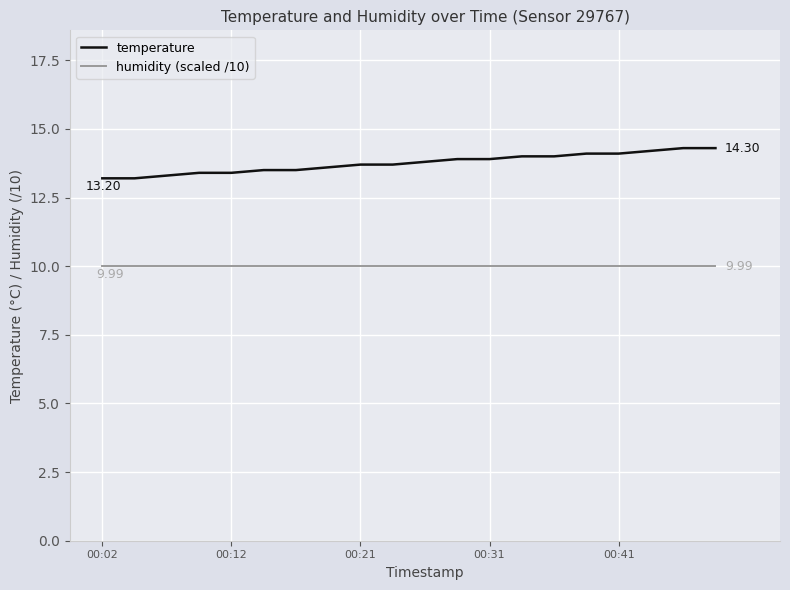

Which series has the largest total across all categories?

temperature